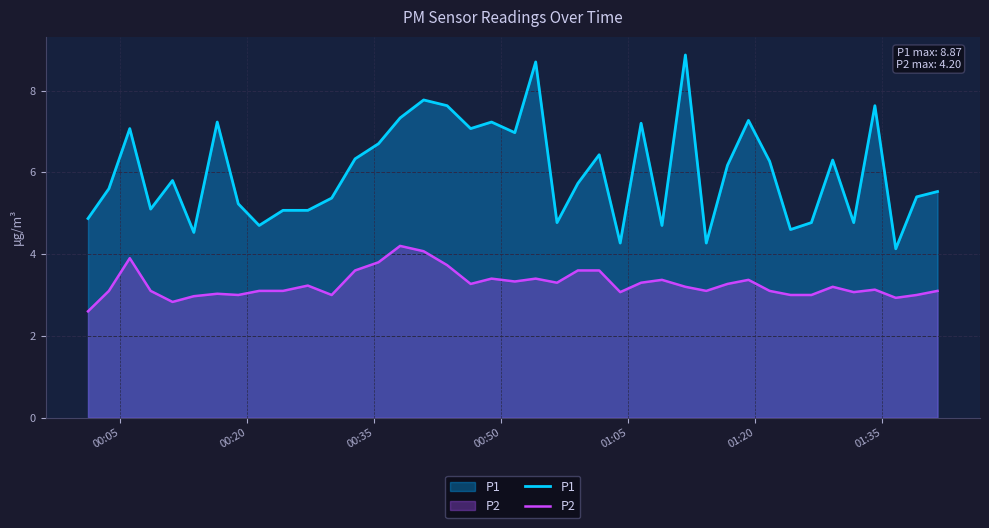

Which series has the largest total across all categories?

P1